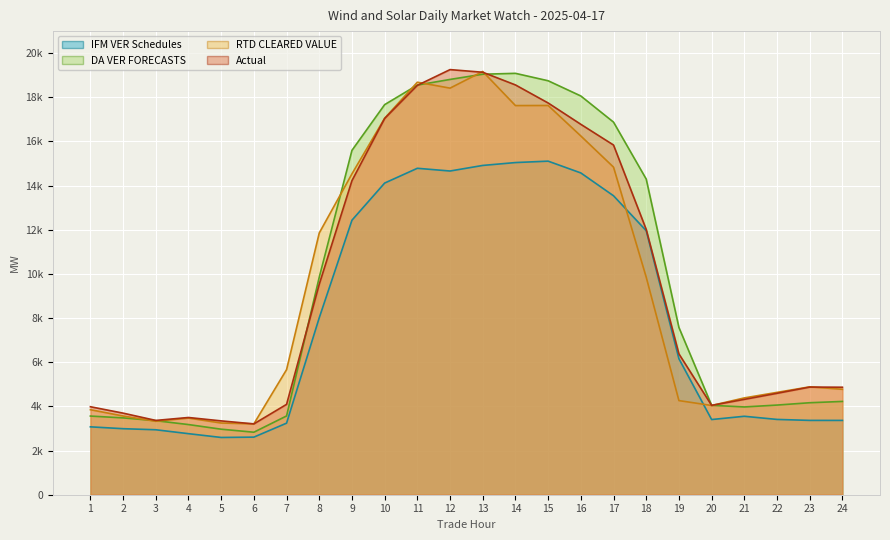

What is the sum of all Actual values?

232958.4